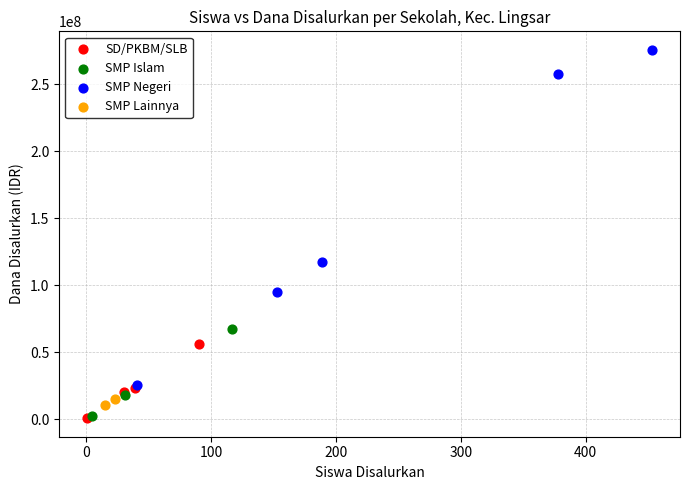

What are all the series names shown in the legend?

SD/PKBM/SLB, SMP Islam, SMP Negeri, SMP Lainnya